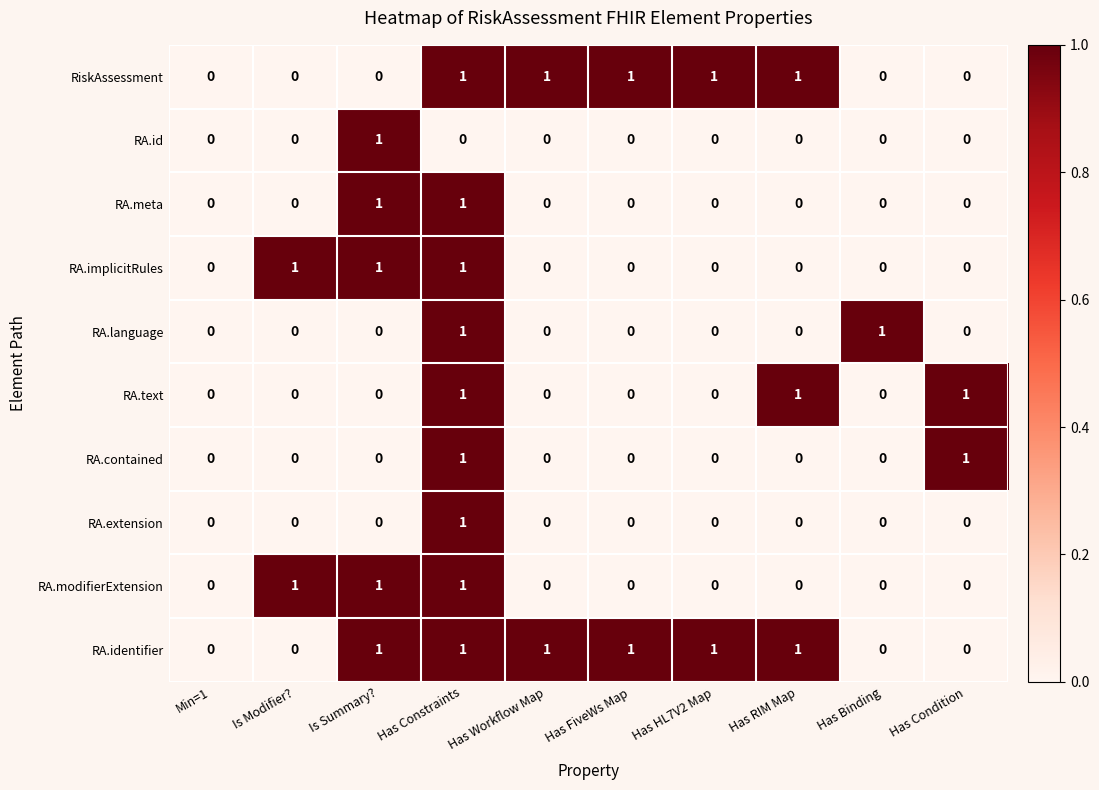

The value of RA.implicitRules at Has Constraints is 1. True or false?

True